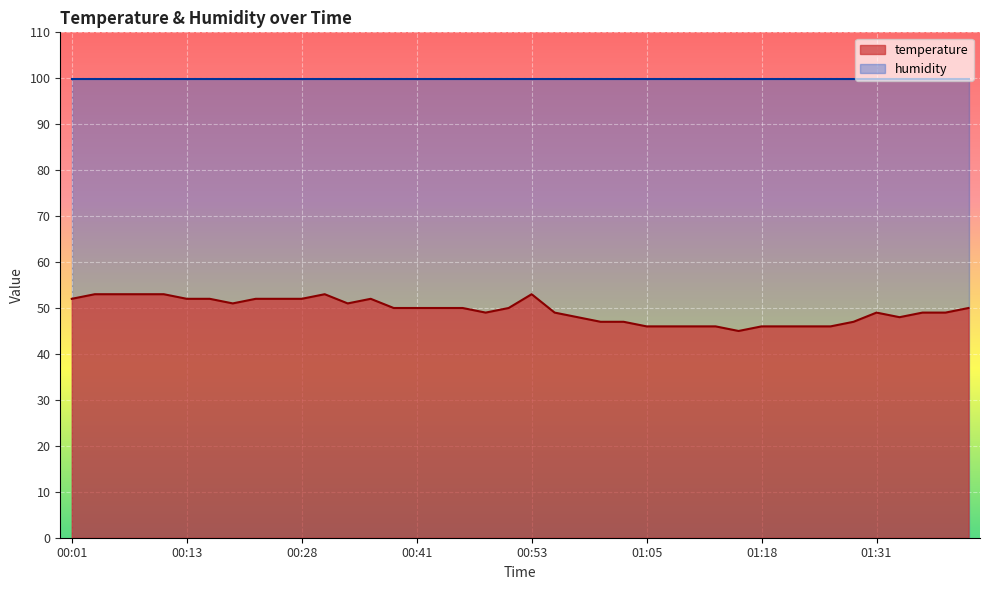

What is the value of the 39th point from the left?

49